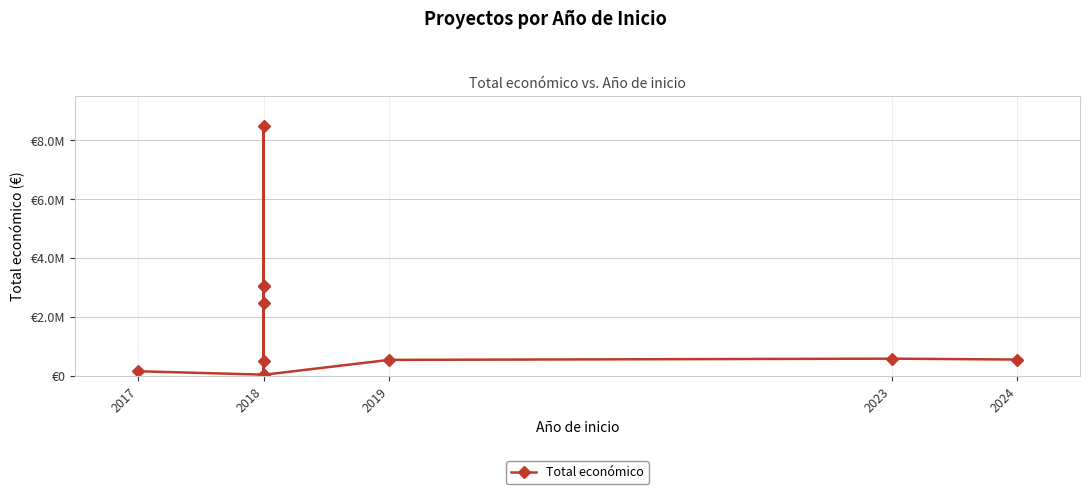

What is the value of the 3rd point from the left?

8484999